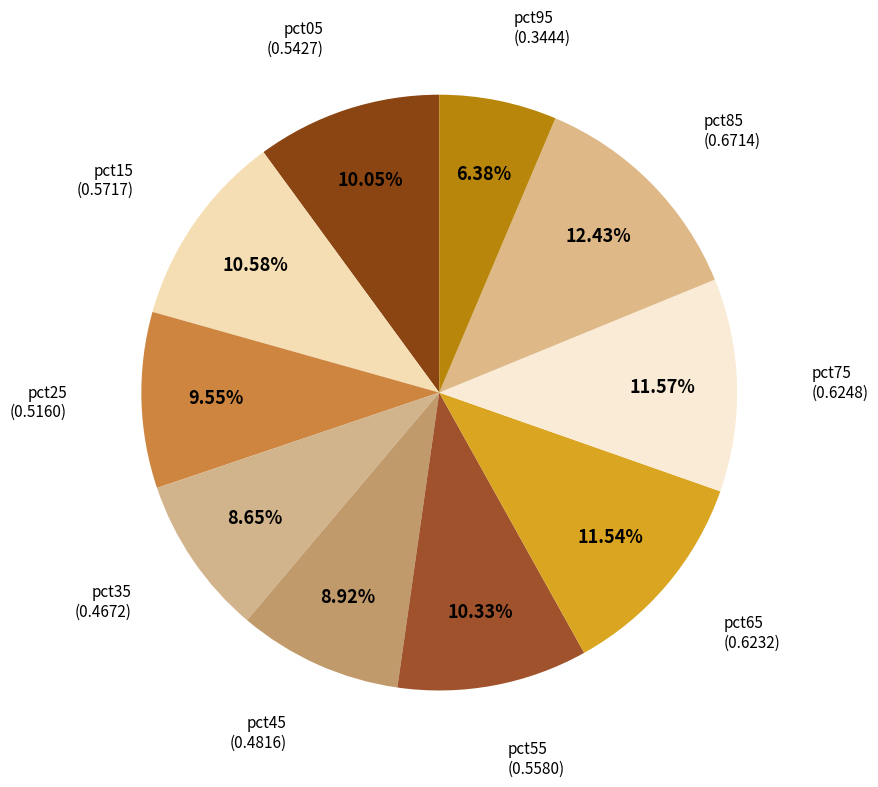

Count the number of slices in the pie.

10